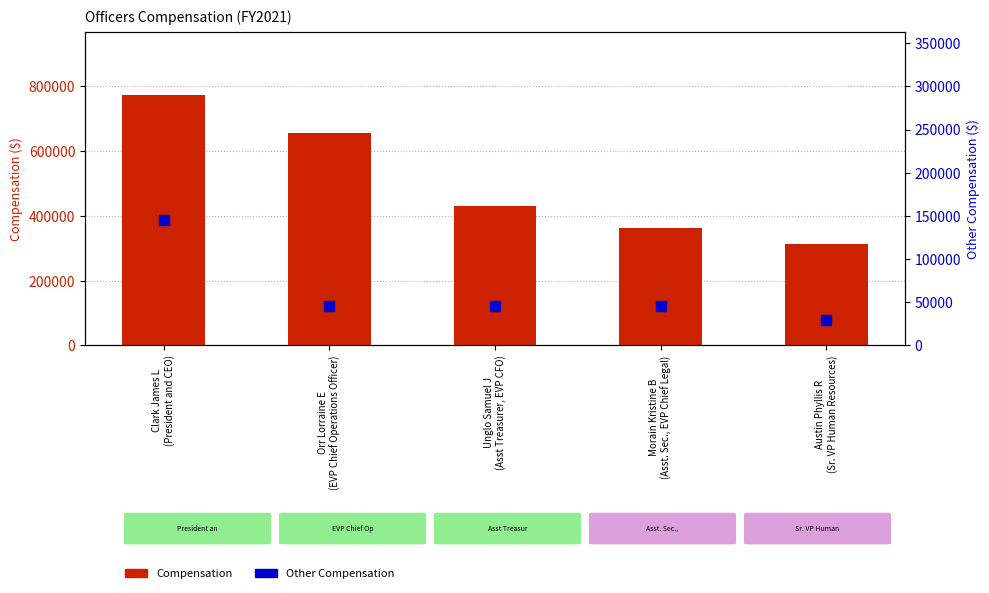

Is the value of Compensation at Austin Phyllis R
(Sr. VP Human Resources) greater than the value of Other Compensation at Morain Kristine B
(Asst. Sec., EVP Chief Legal)?

Yes